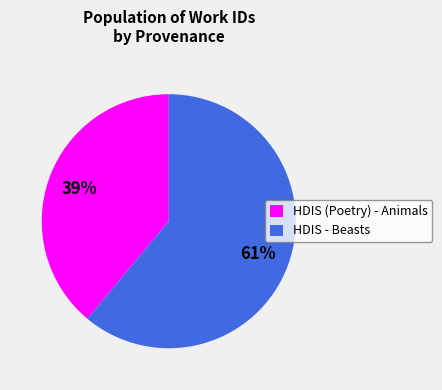

To the nearest percent, what is the difference between the HDIS (Poetry) - Animals and HDIS - Beasts slice percentages?

22%